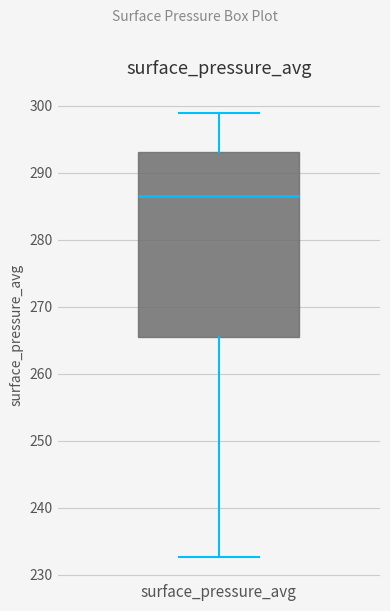

Transcribe this box plot: give where the median line is, the range the box spans, and where the two whiskers end, as read against the y-axis. The values are not printed on the chart, so give them approximately, as read against the axis.

median 287, box 266 to 293, whiskers 233 to 299